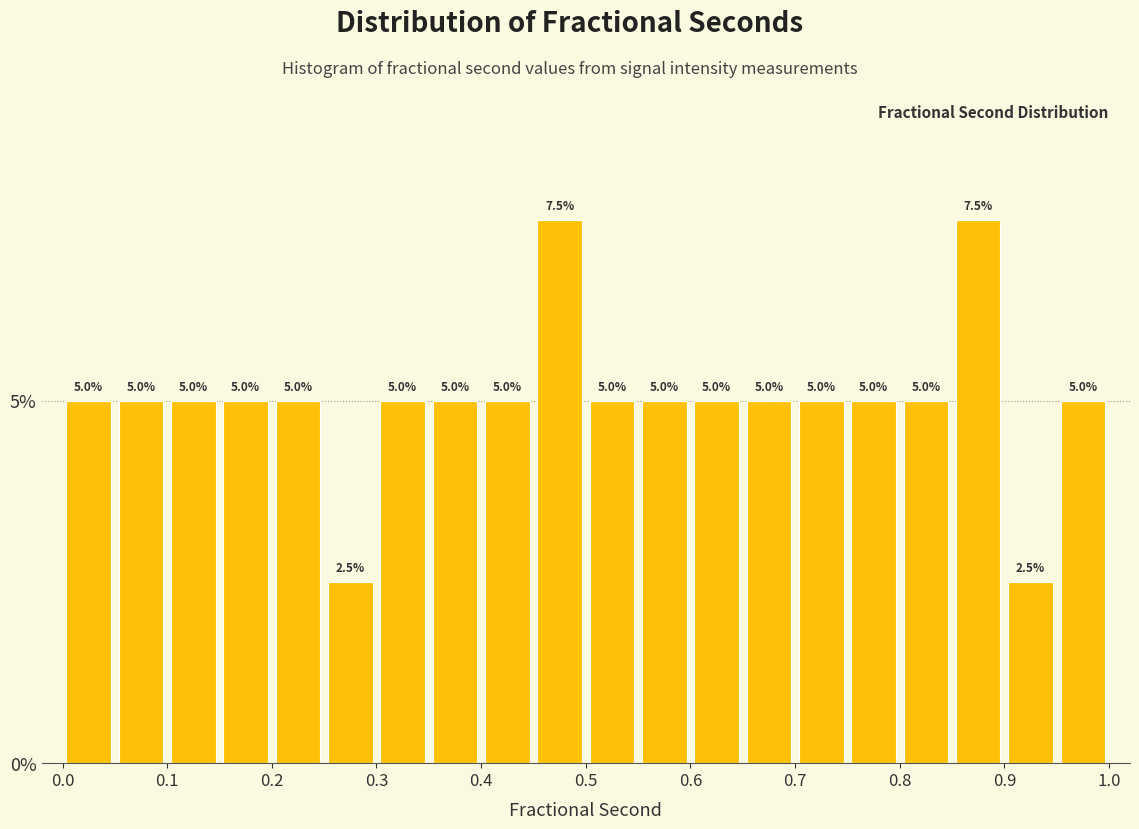

Reading left to right, list every bar in this chart as the range it spans on the x-axis followed by its height.

0.00 to 0.05: 5.0
0.05 to 0.10: 5.0
0.10 to 0.15: 5.0
0.15 to 0.20: 5.0
0.20 to 0.25: 5.0
0.25 to 0.30: 2.5
0.30 to 0.35: 5.0
0.35 to 0.40: 5.0
0.40 to 0.45: 5.0
0.45 to 0.50: 7.5
0.50 to 0.55: 5.0
0.55 to 0.60: 5.0
0.60 to 0.65: 5.0
0.65 to 0.70: 5.0
0.70 to 0.75: 5.0
0.75 to 0.80: 5.0
0.80 to 0.85: 5.0
0.85 to 0.90: 7.5
0.90 to 0.95: 2.5
0.95 to 1.00: 5.0